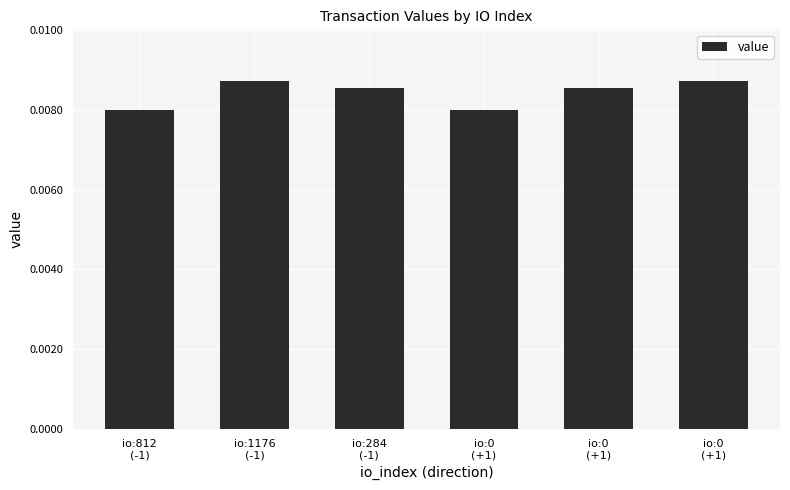

How many bars are there in total?

6